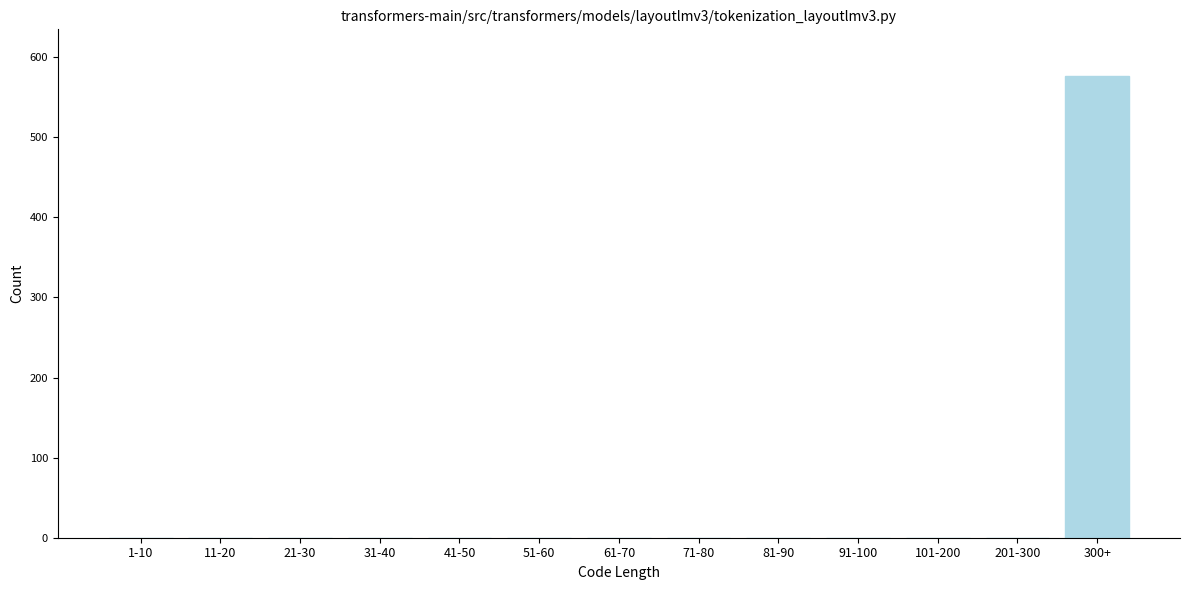

Reading left to right, transcribe all the data shown in this chart.

1-10=0	11-20=0	21-30=0	31-40=0	41-50=0	51-60=0	61-70=0	71-80=0	81-90=0	91-100=0	101-200=0	201-300=0	300+=577